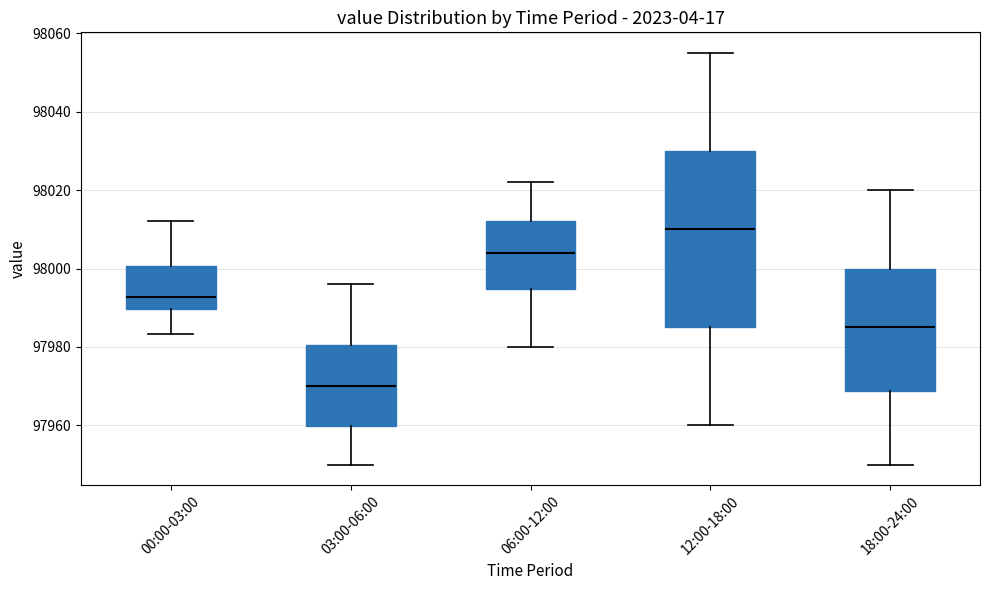

Which box's median line is the highest?

12:00-18:00